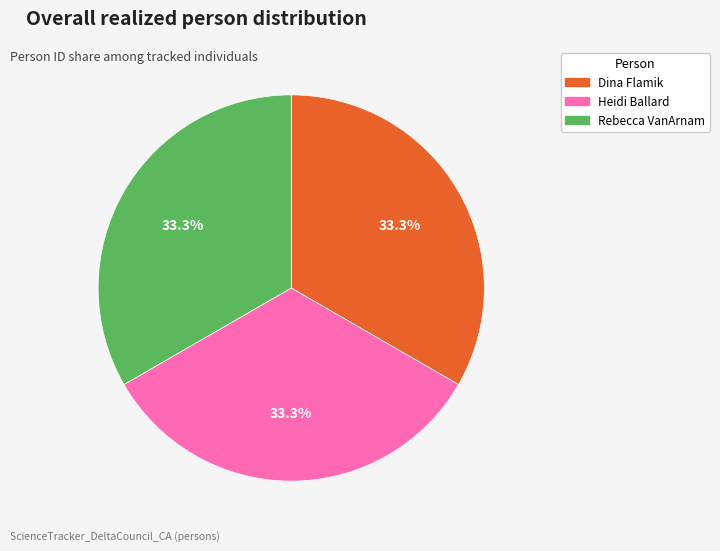

How many segments does this pie chart have?

3